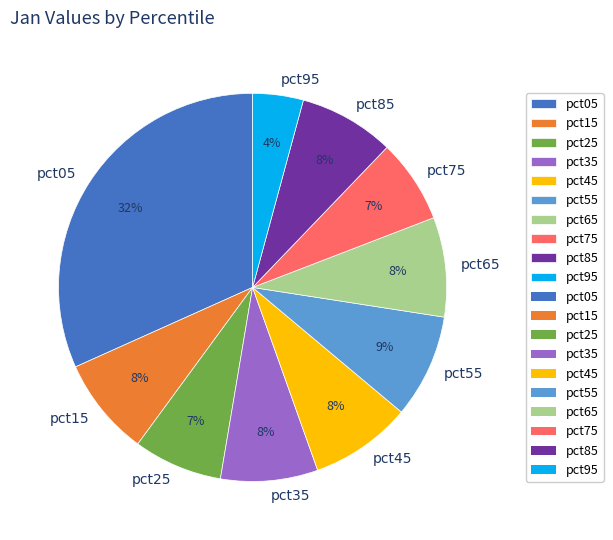

What percentage is the pct75 slice, to the nearest percent?

7%